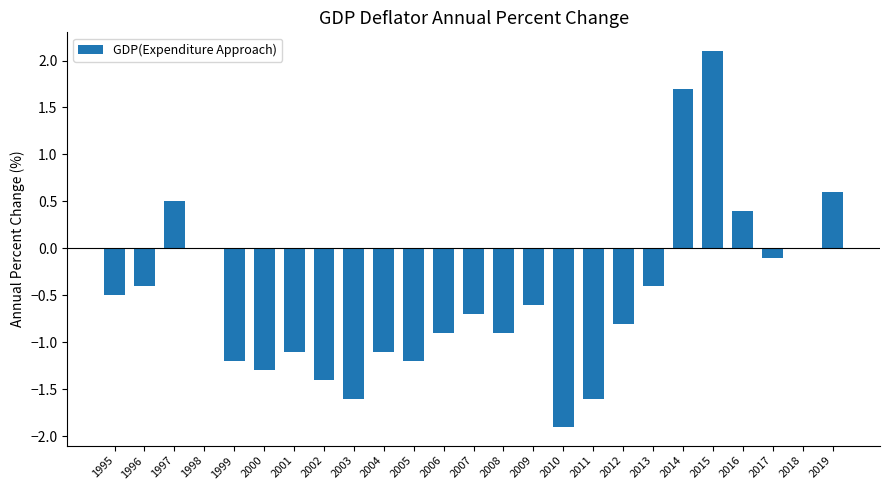

Does the chart contain stacked bars?

No